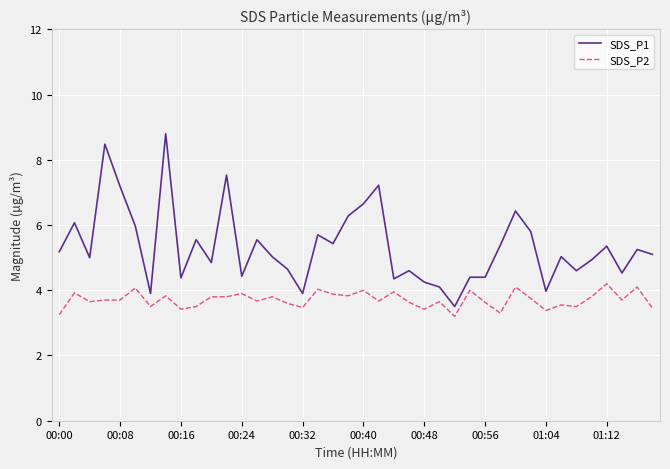

What is the minimum value shown in the chart?

3.2